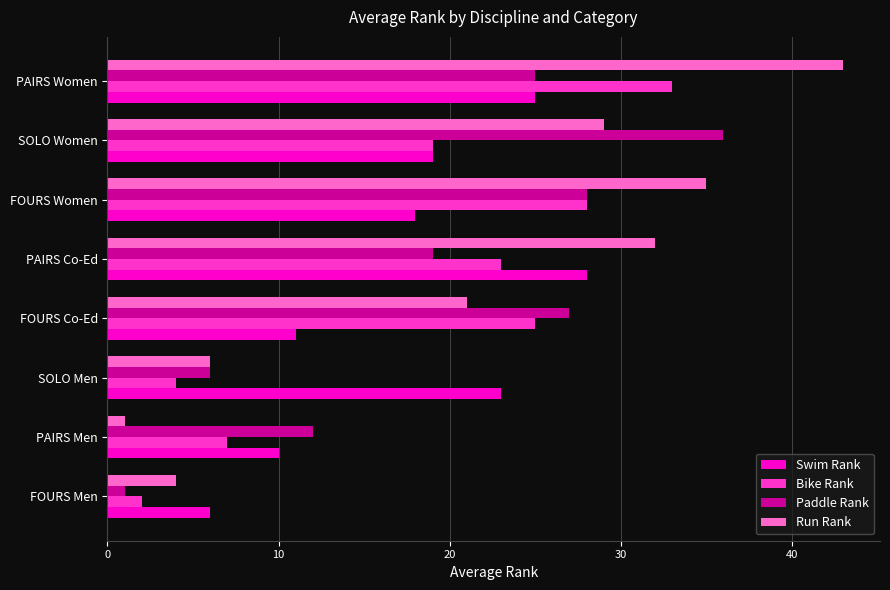

Count the number of categories in the chart.

8